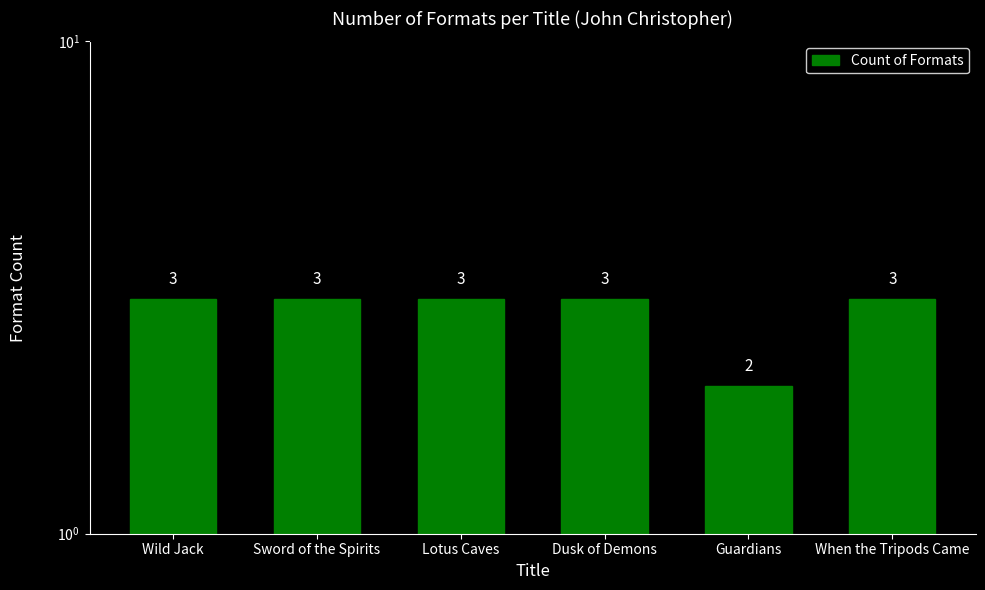

Reading left to right, what are all the values shown in this chart?

Wild Jack=3	Sword of the Spirits=3	Lotus Caves=3	Dusk of Demons=3	Guardians=2	When the Tripods Came=3